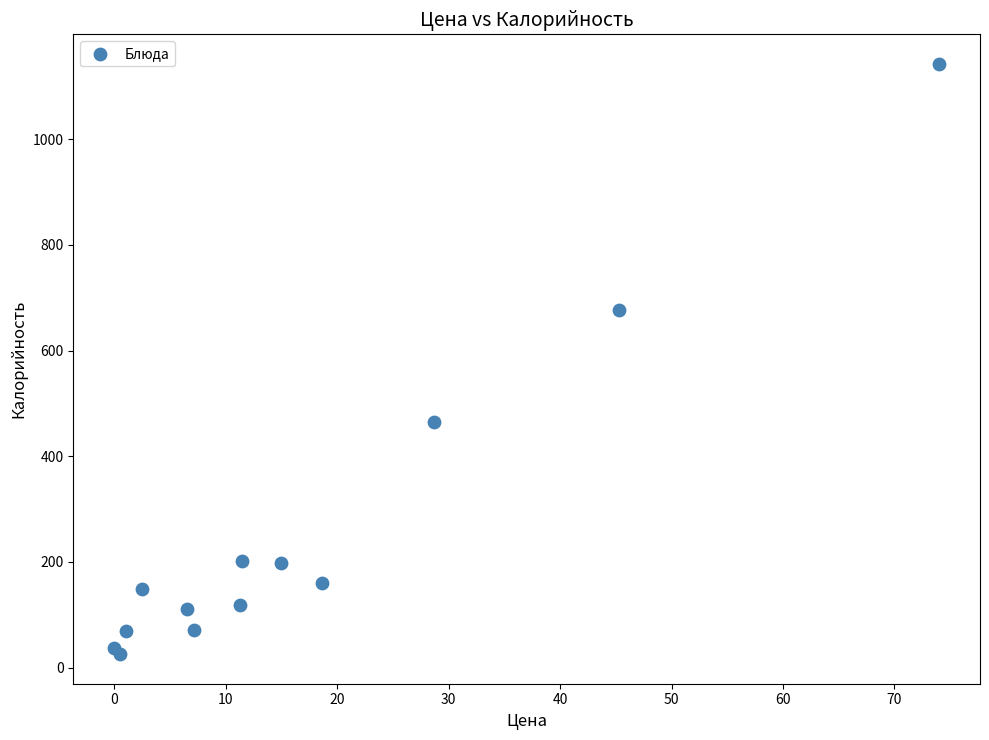

What Y value in the scatter plot is closest to 583?

677.2